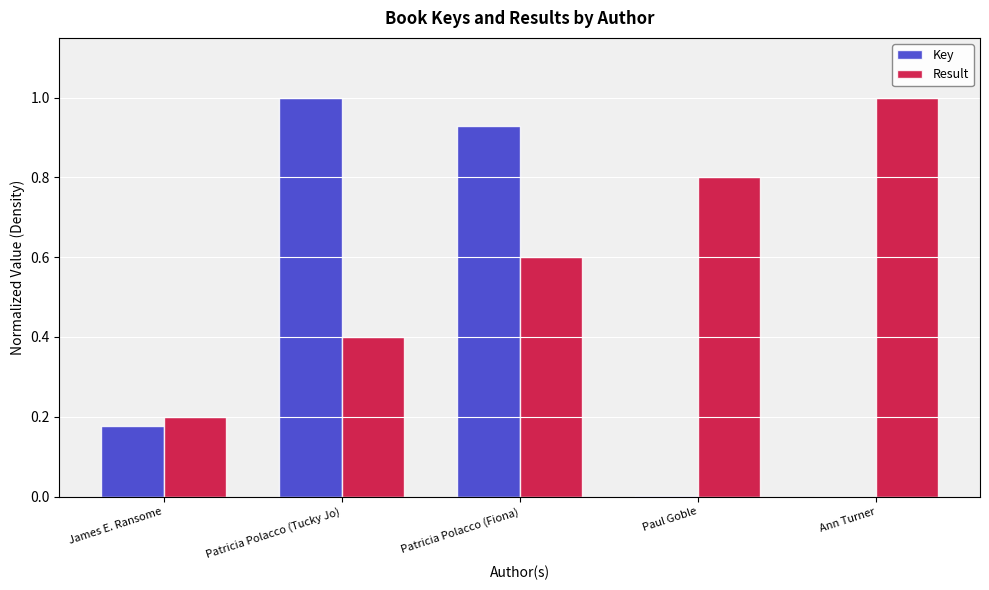

What value does the Result series have at Patricia Polacco (Fiona)?

0.6